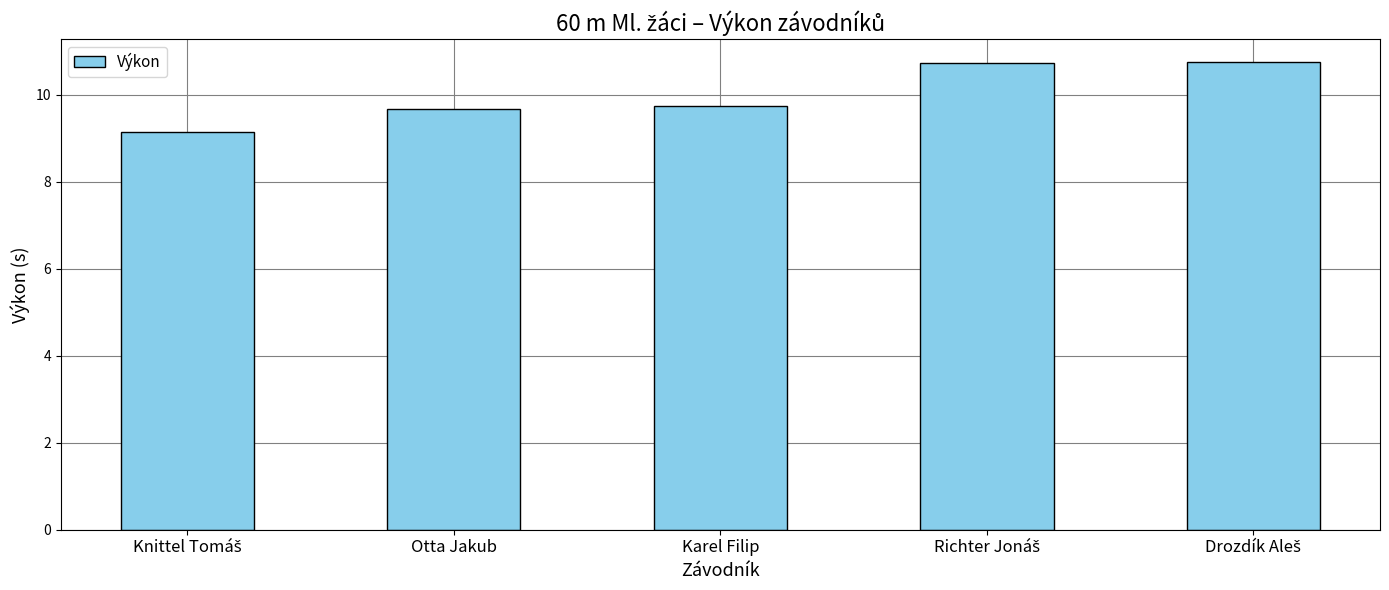

How many data points does each series have?

5